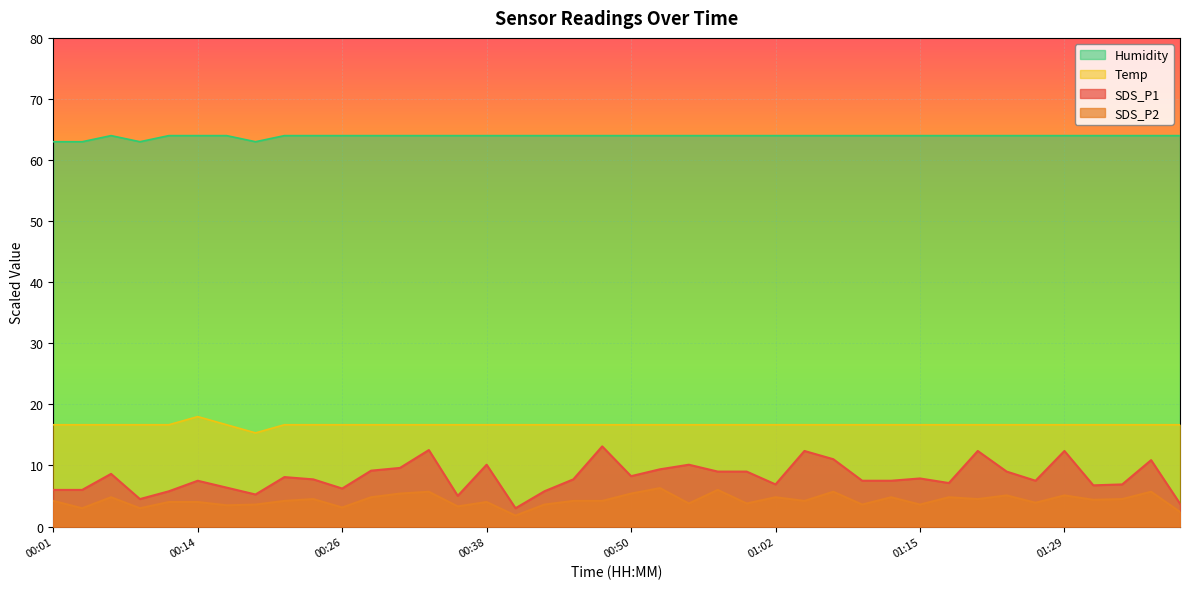

What is the label of the 15th point from the right?

01:02